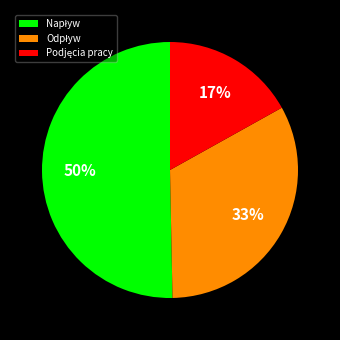

How many segments does this pie chart have?

3